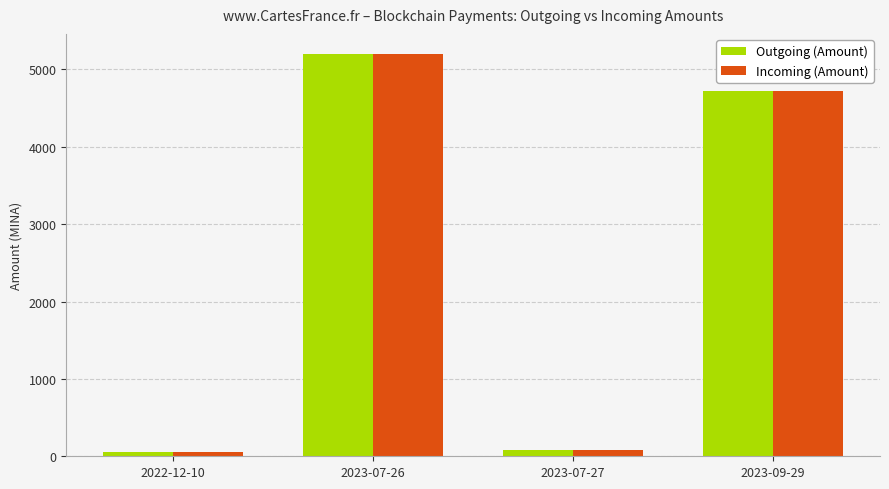

Where does the Outgoing (Amount) series first go above 4727?

2023-07-26